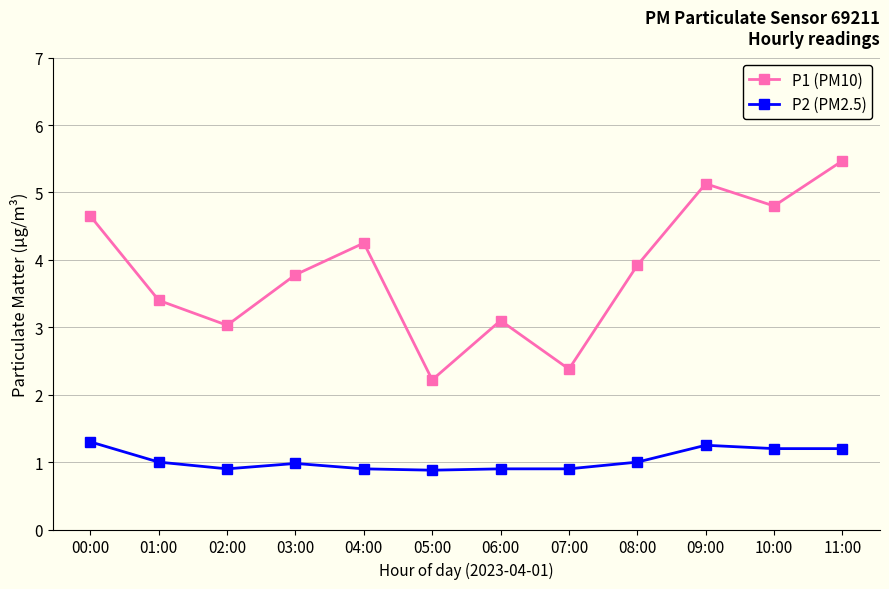

The value of P2 (PM2.5) at 11:00 is 2.1. True or false?

False